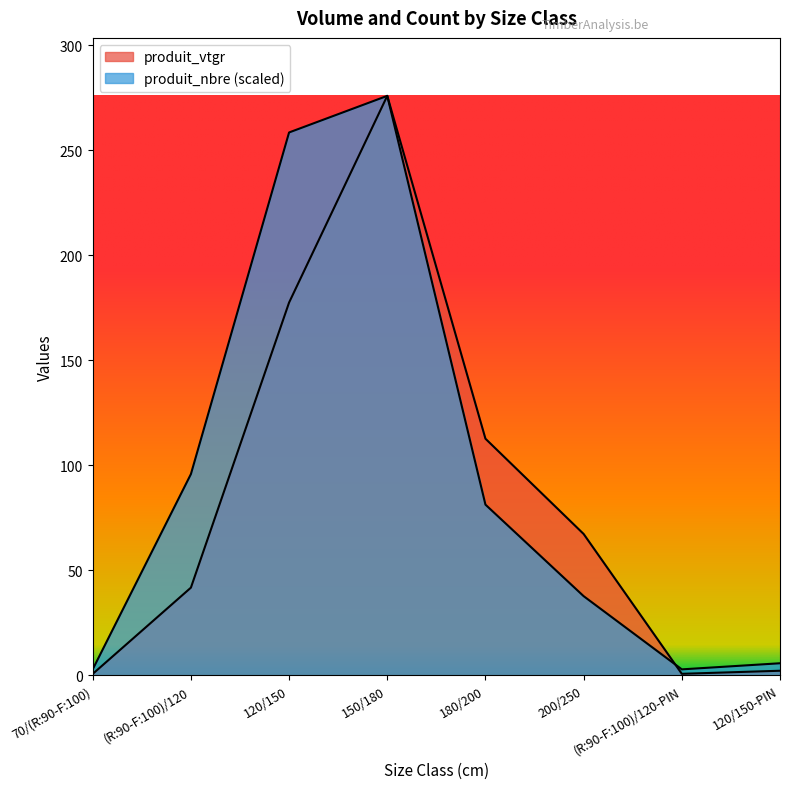

List the labels in order of produit_vtgr value, largest first.

150/180, 120/150, 180/200, 200/250, (R:90-F:100)/120, 120/150-PIN, (R:90-F:100)/120-PIN, 70/(R:90-F:100)